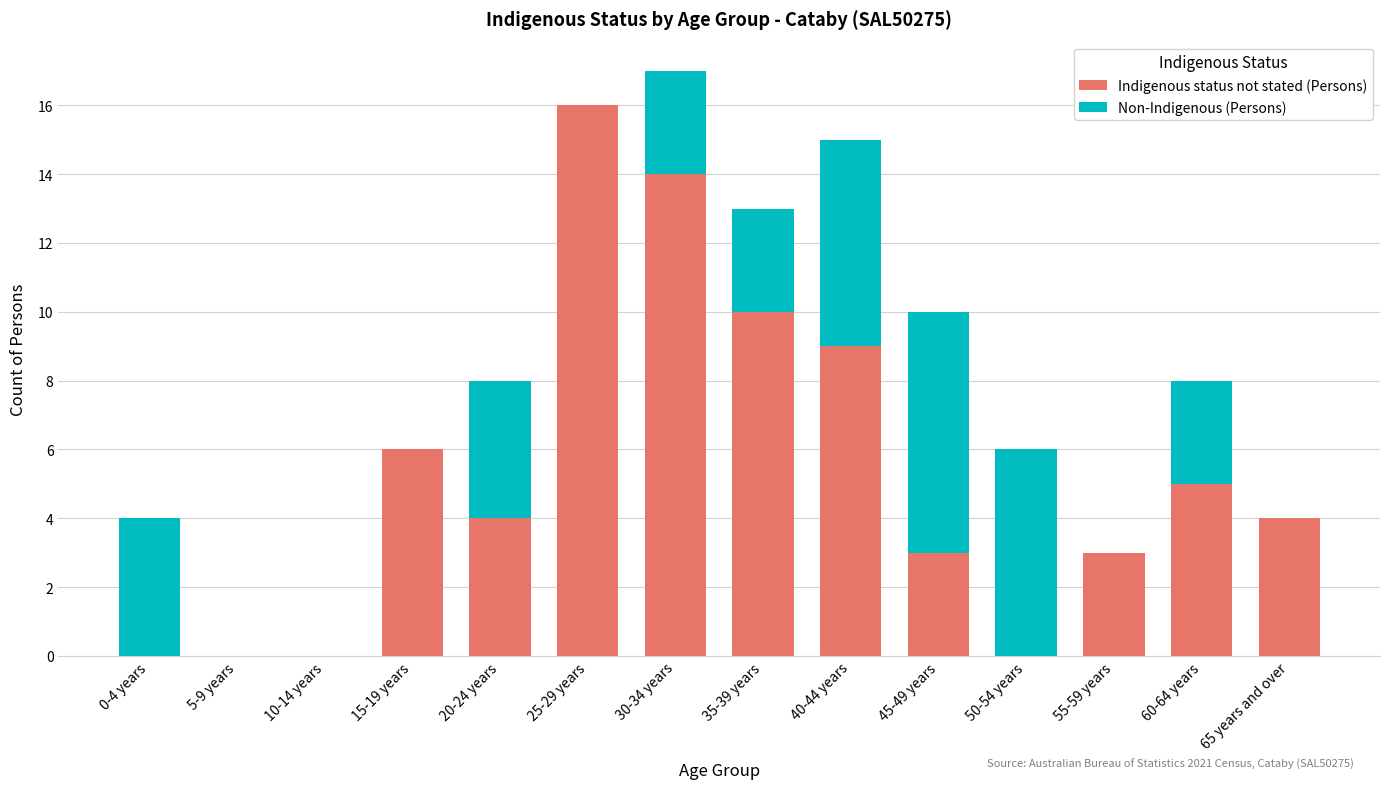

At which category is the sum across all series the highest?

30-34 years